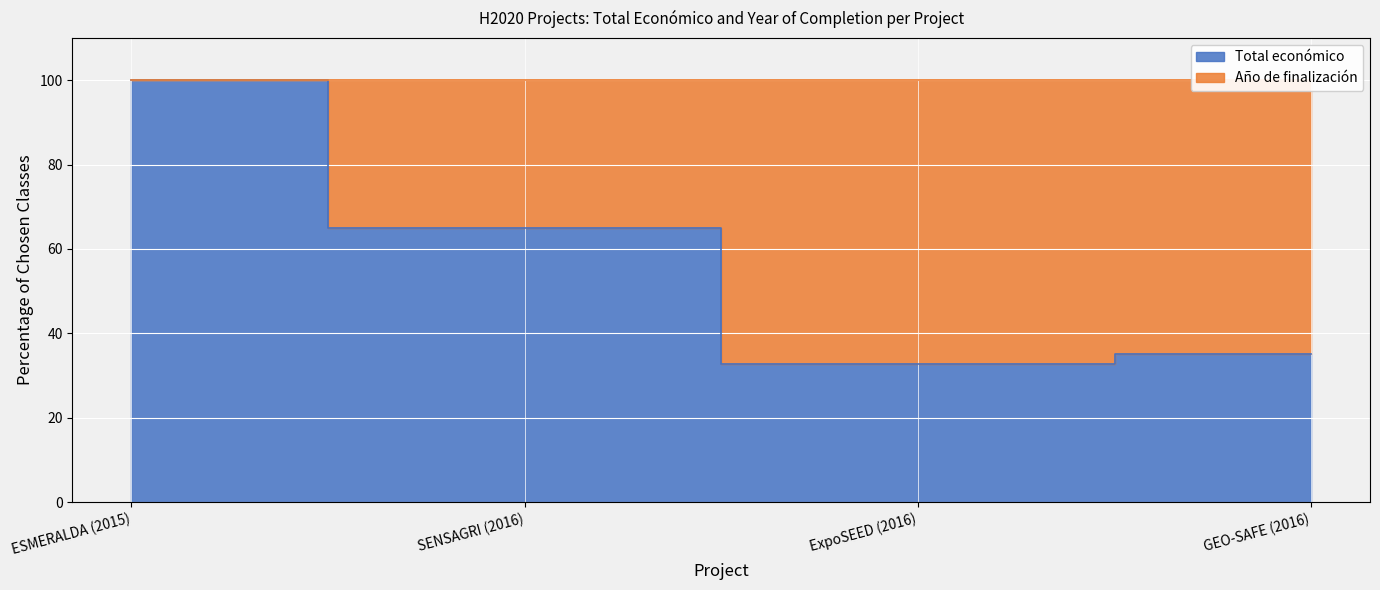

What is the change in value from SENSAGRI (2016) to GEO-SAFE (2016)?

-29.9